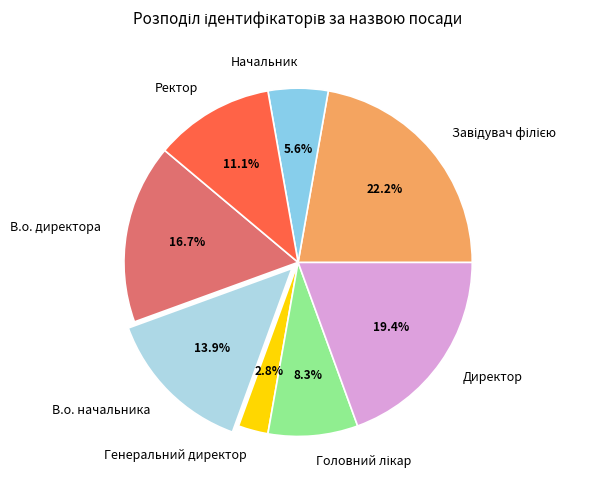

Is Начальник the majority of the pie?

No